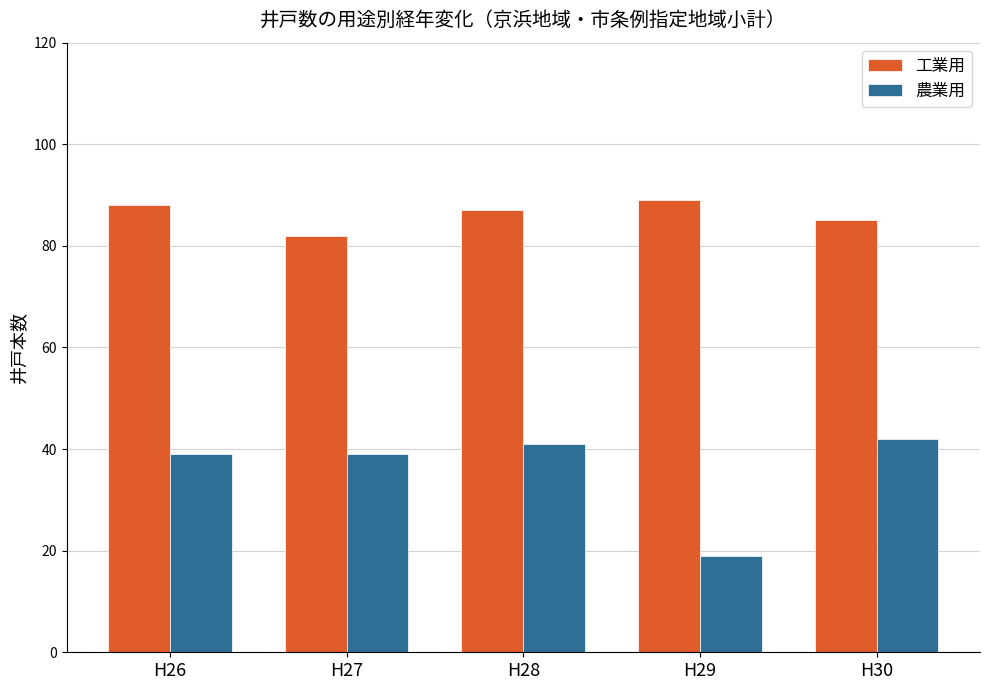

Is the value of 農業用 at H29 greater than the value of 工業用 at H29?

No